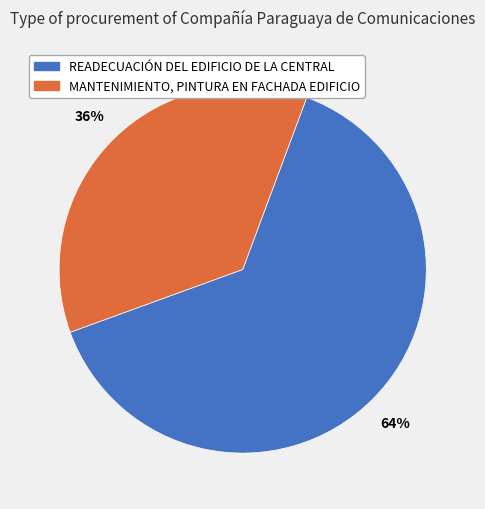

Which slice is the largest?

READECUACIÓN DEL EDIFICIO DE LA CENTRAL